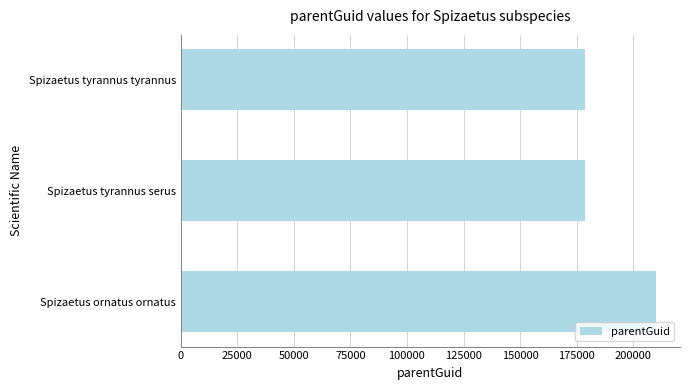

Count the values in the range 178817 to 210161.

3